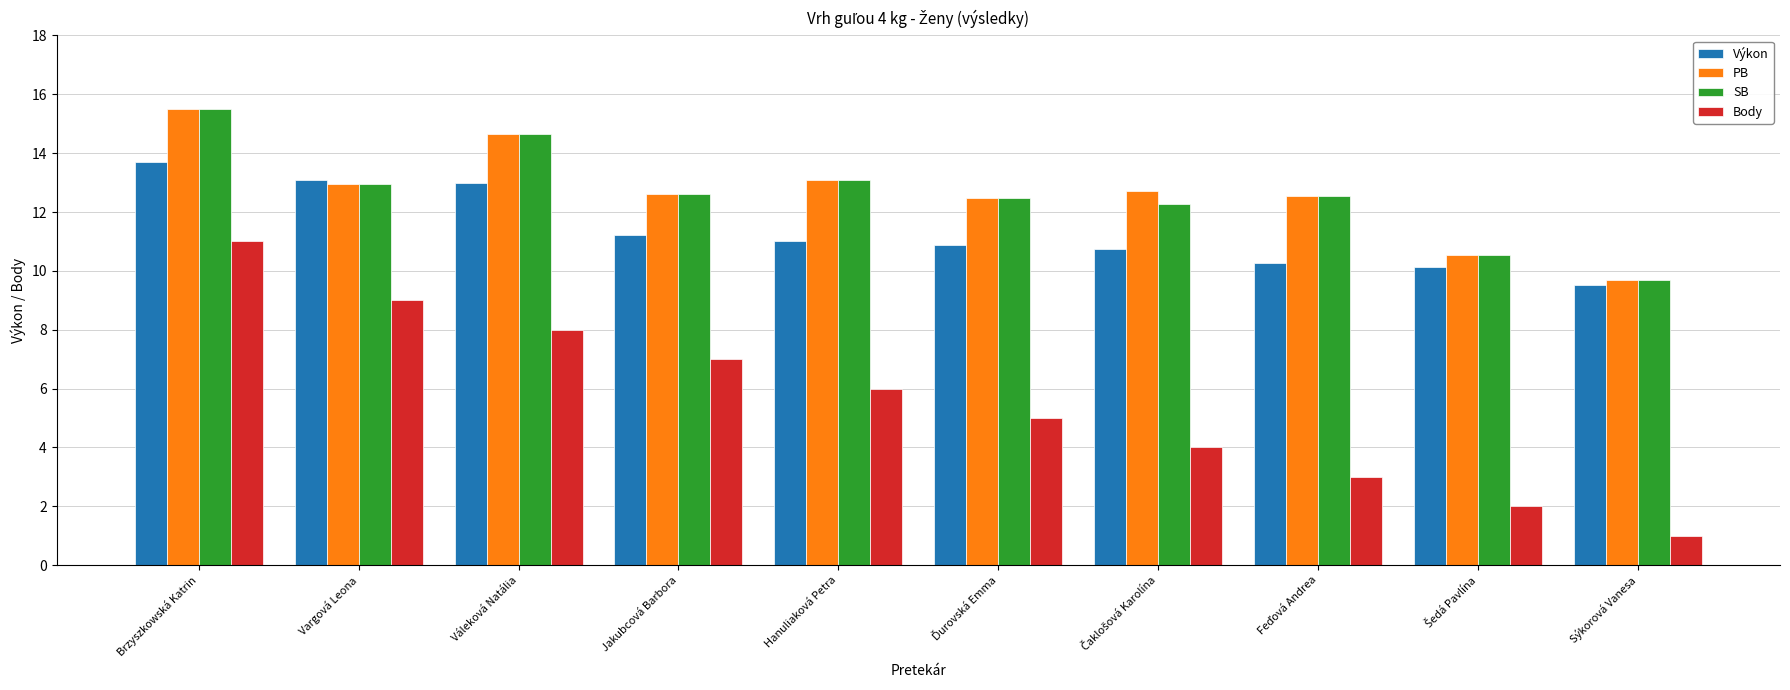

True or false: Body has a value of 1.0 at Sýkorová Vanesa.

True